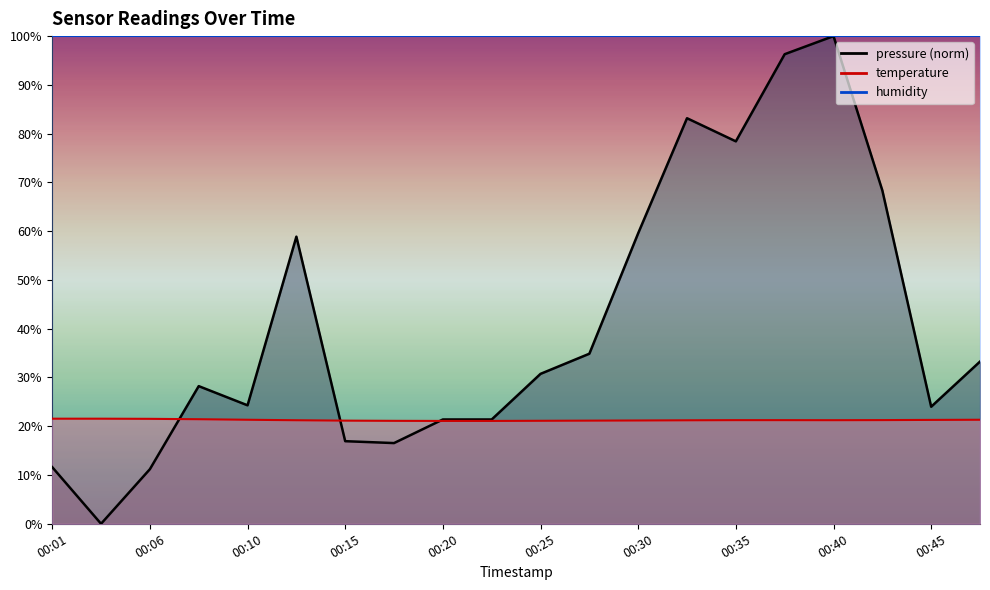

How many series are shown in this chart?

2